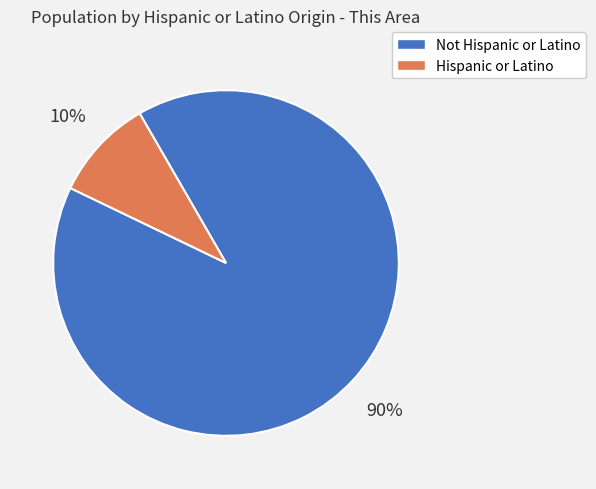

Rank the categories by value from highest to lowest.

Not Hispanic or Latino, Hispanic or Latino